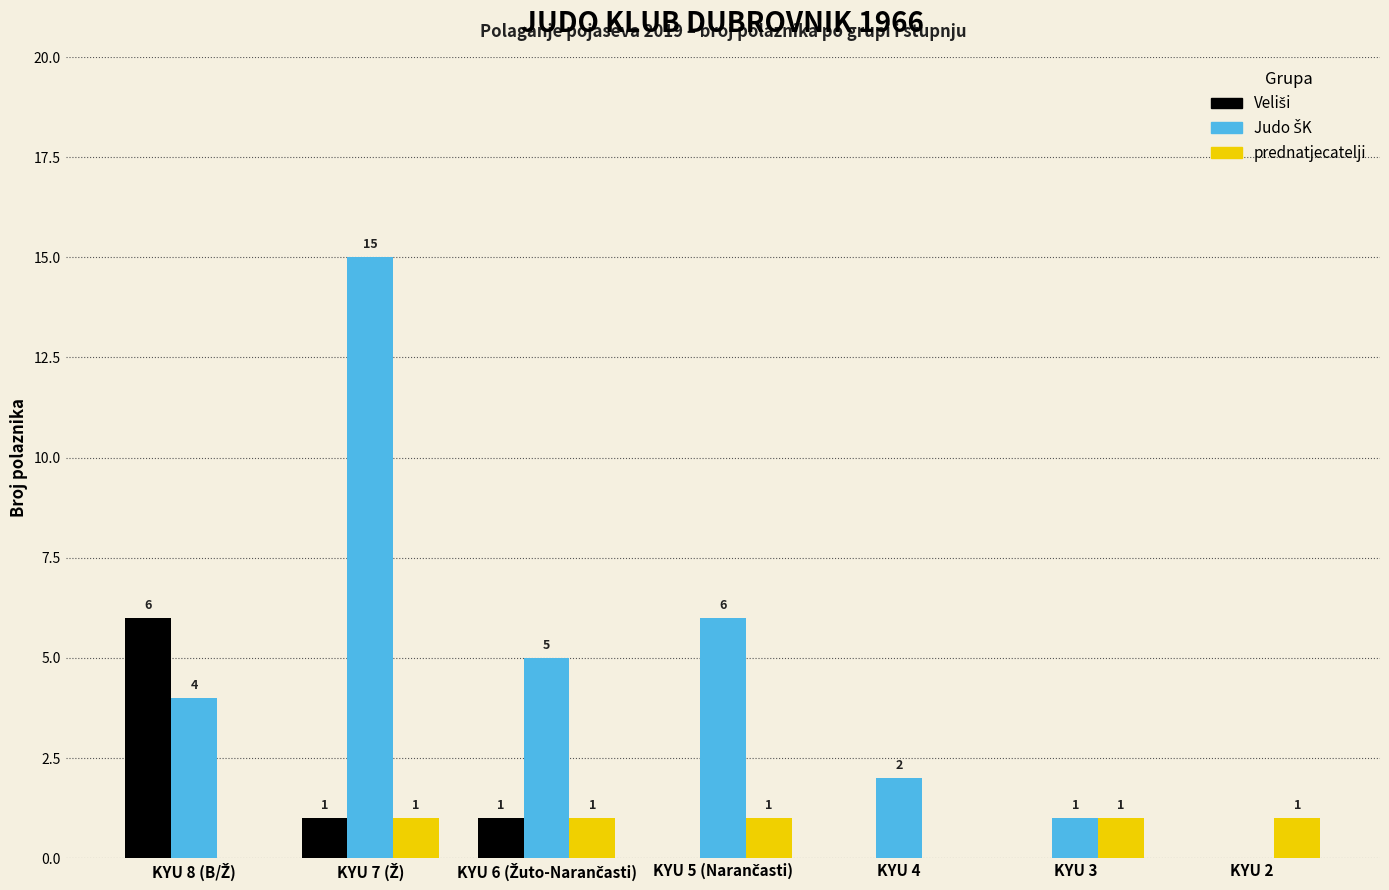

What is the sum of all prednatjecatelji values?

5